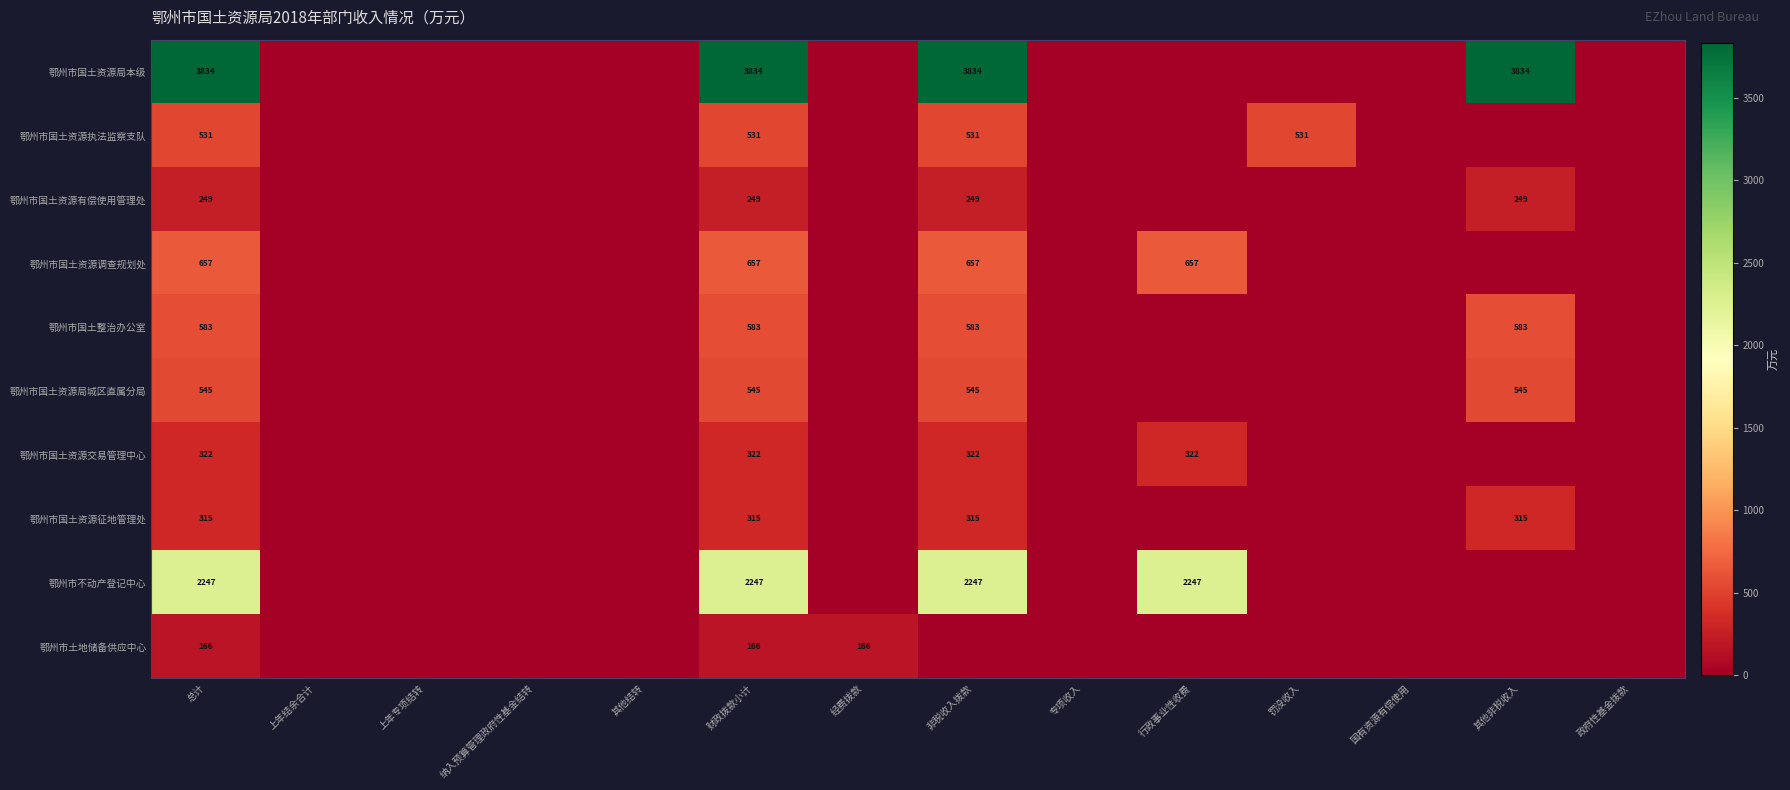

At how many categories does at least one series exceed 153?

7